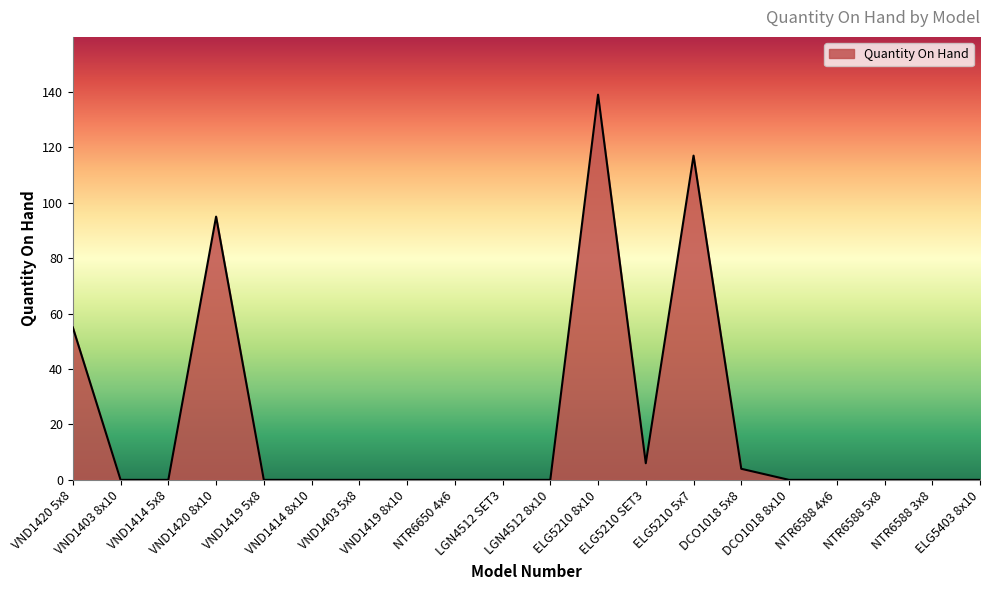

Which has a higher value, ELG5210 8x10 or ELG5210 SET3?

ELG5210 8x10